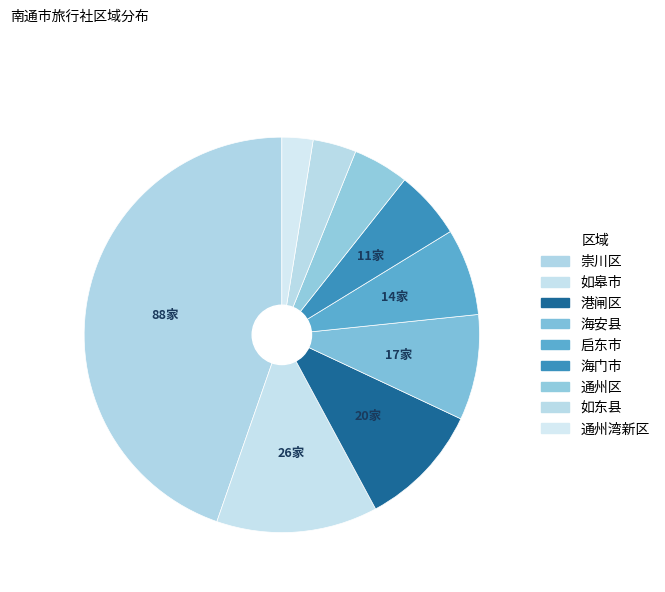

How many segments does this pie chart have?

9